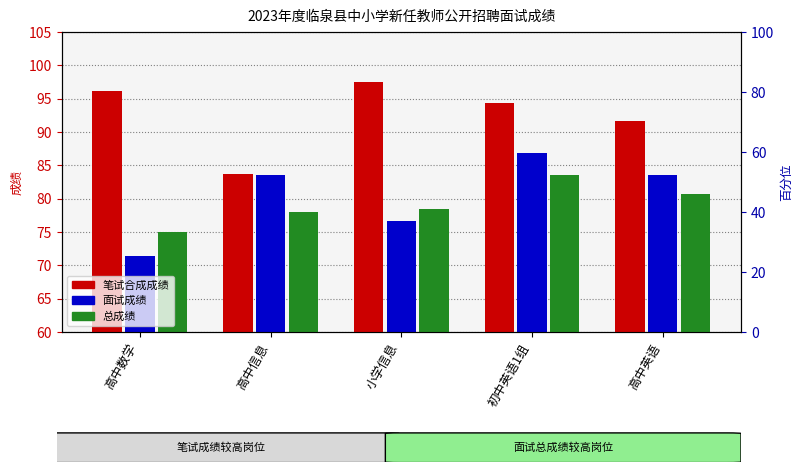

Reading left to right, what are all the values shown in this chart?

笔试合成成绩: 高中数学=96.2	高中信息=83.7	小学信息=97.5	初中英语1组=94.3	高中英语=91.7
面试成绩: 高中数学=71.4	高中信息=83.5	小学信息=76.7	初中英语1组=86.8	高中英语=83.6
总成绩: 高中数学=74.9	高中信息=78.0	小学信息=78.5	初中英语1组=83.5	高中英语=80.7